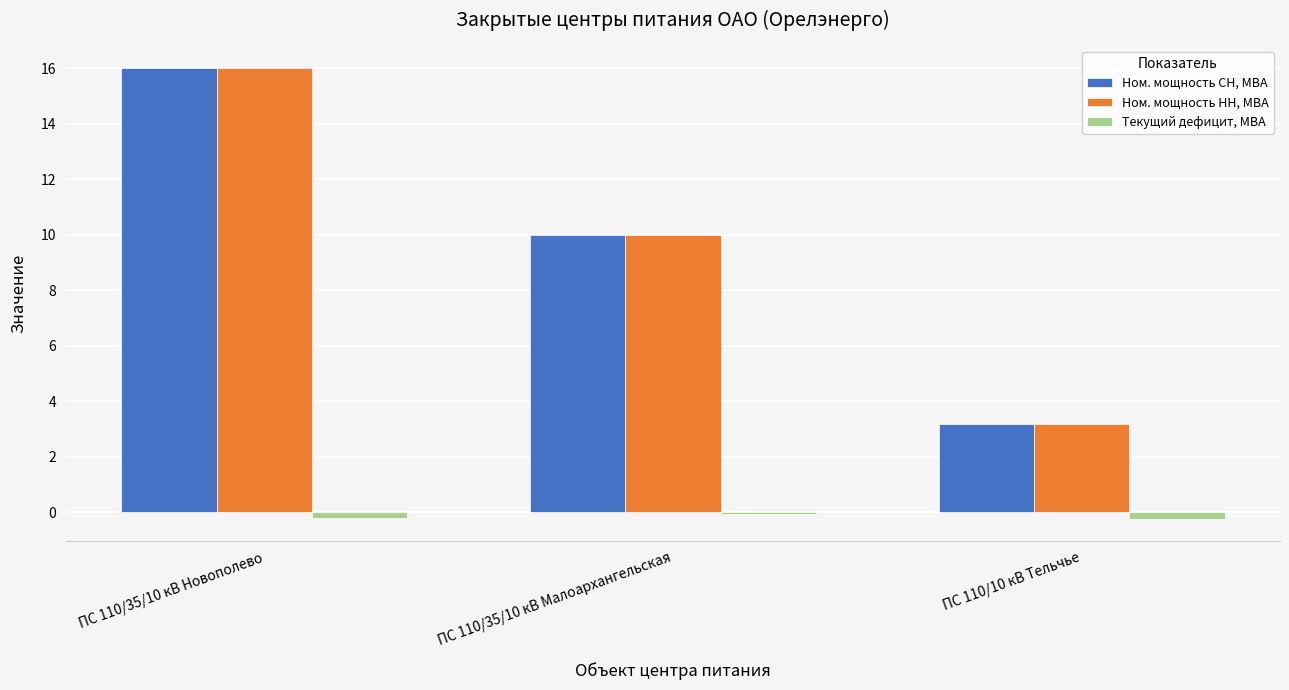

True or false: Ном. мощность НН, МВА has a value of 17.3 at ПС 110/35/10 кВ Малоархангельская.

False